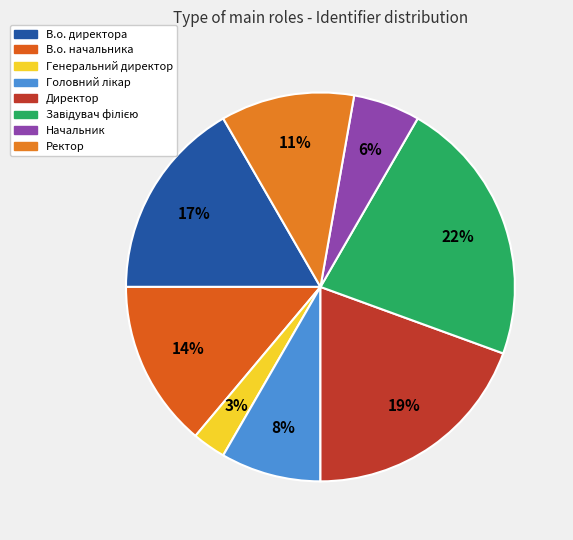

Is there a majority slice in this chart?

No